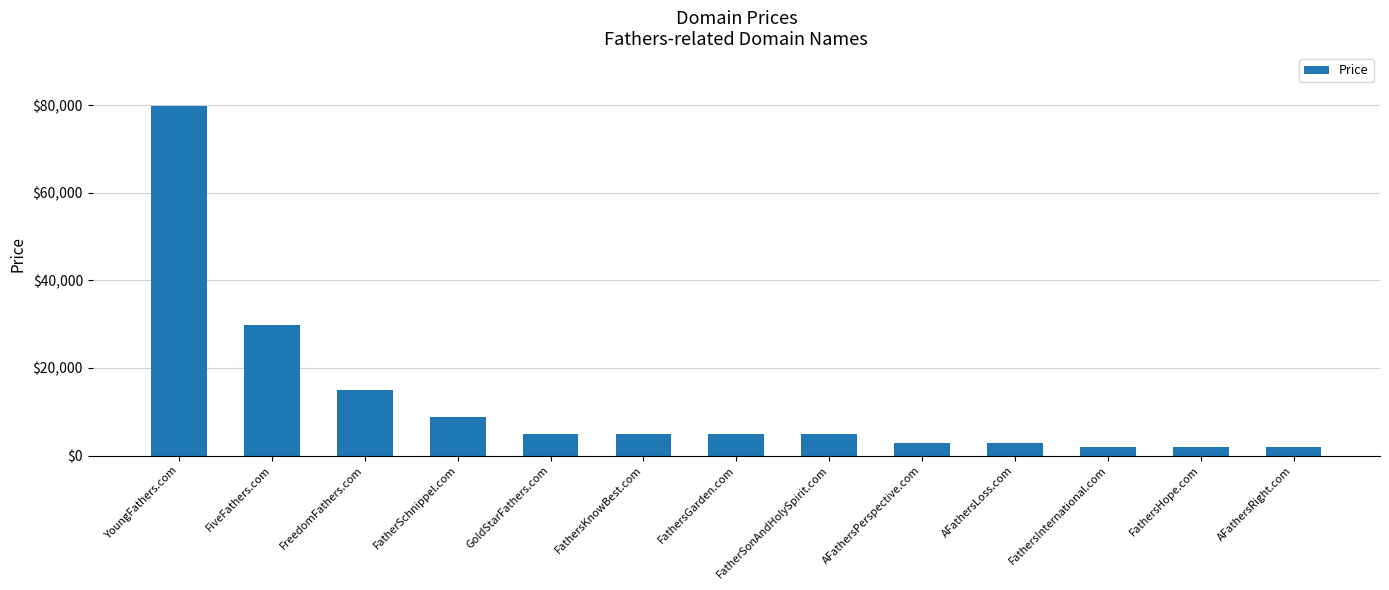

True or false: the data shows 8888 at FatherSchnippel.com.

True